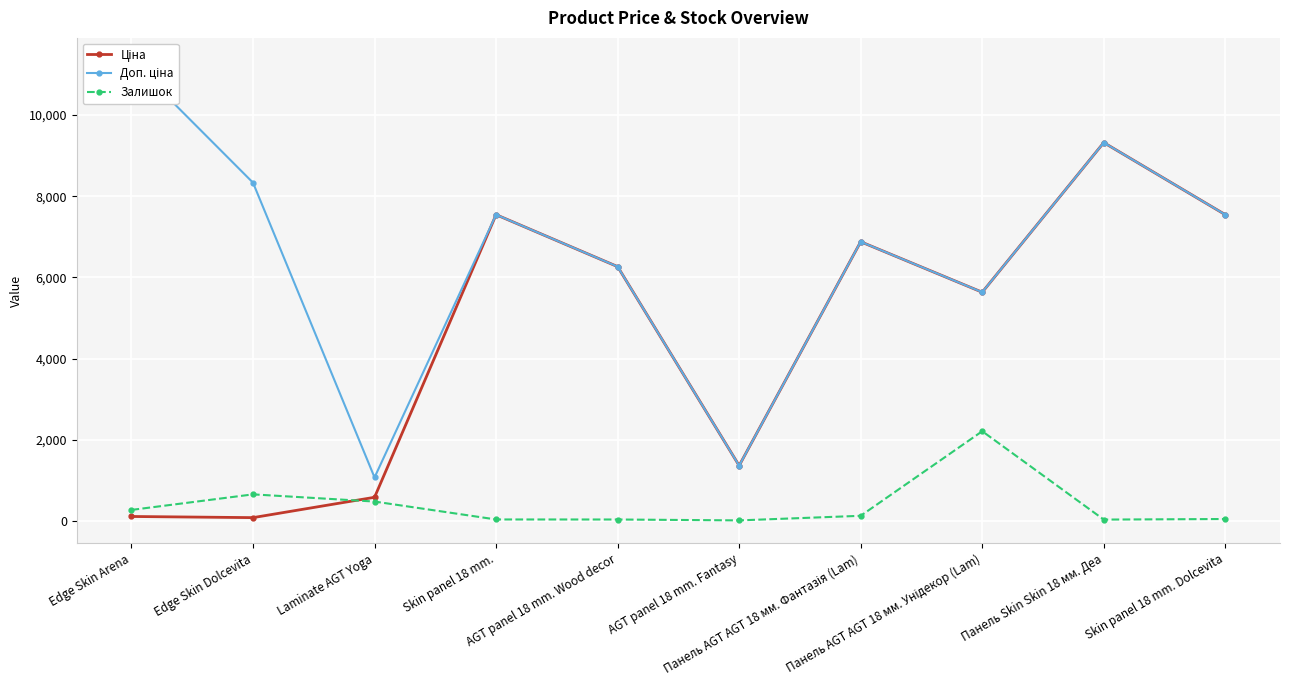

What is the total value across all series at Панель AGT AGT 18 мм. Фантазія (Lam)?

13889.0